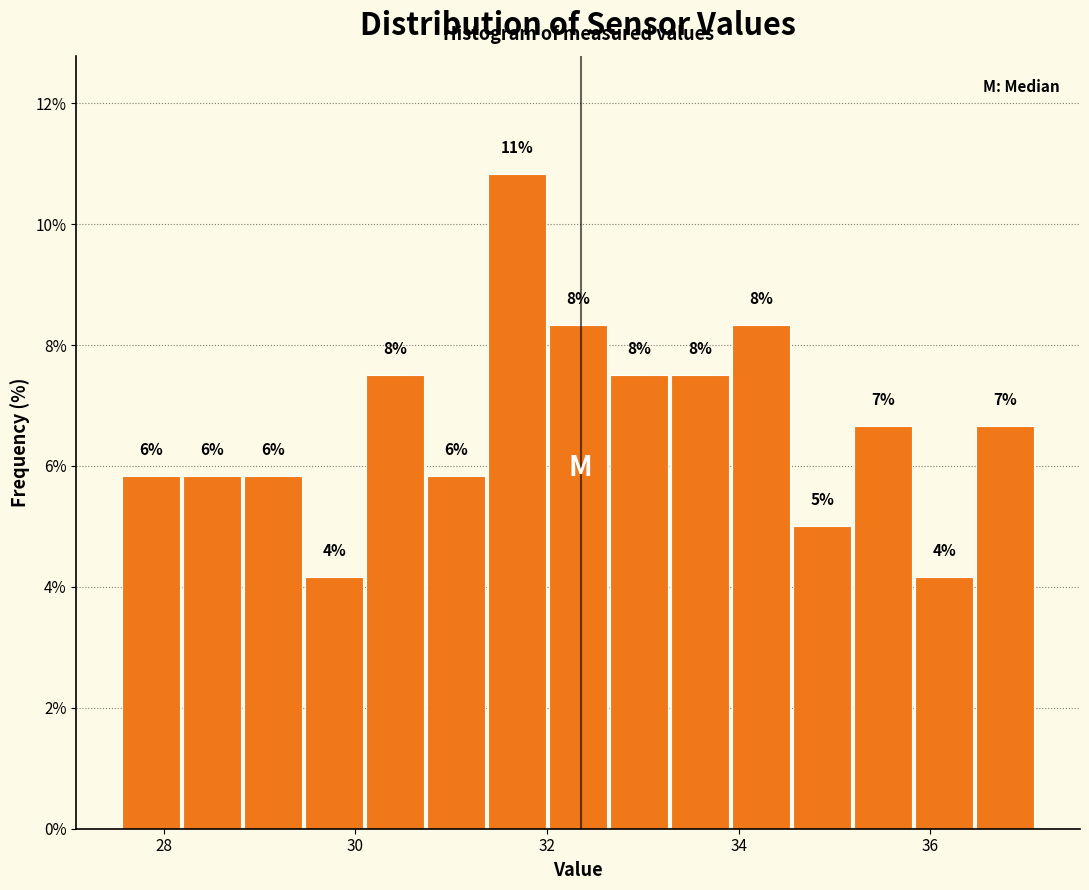

Read against the x-axis, roughly where is the centre of the tallest bar?

31.6